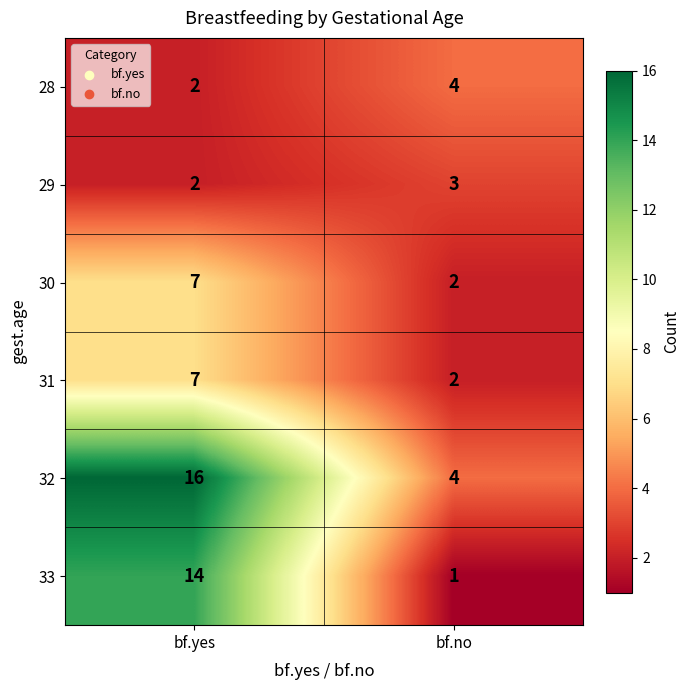

At which label does 29 reach its minimum?

bf.yes